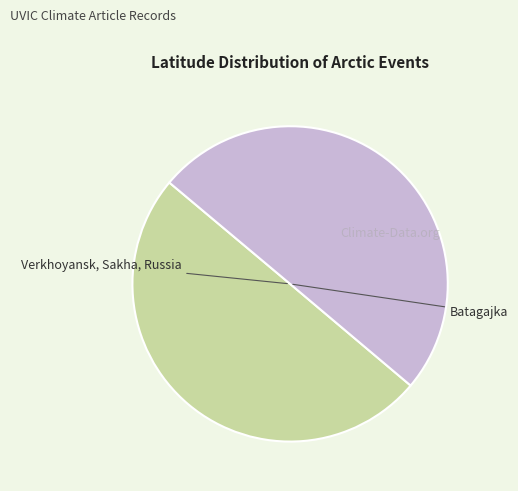

How many segments does this pie chart have?

2